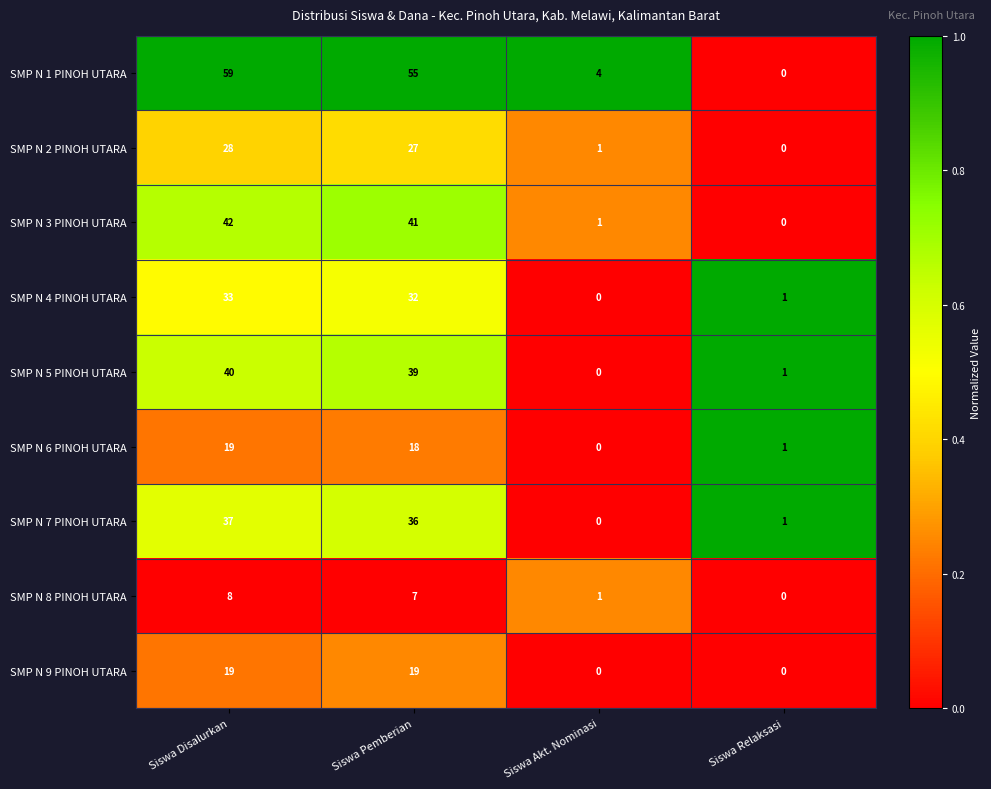

What is the highest value of the SMP N 9 PINOH UTARA series?

19